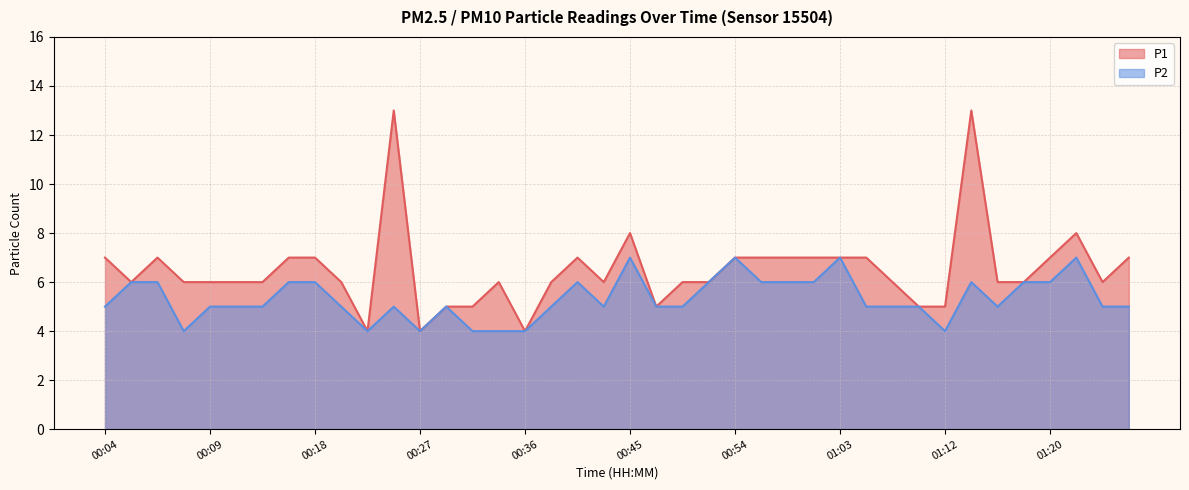

Rank the series by their average value, from highest to lowest.

P1, P2